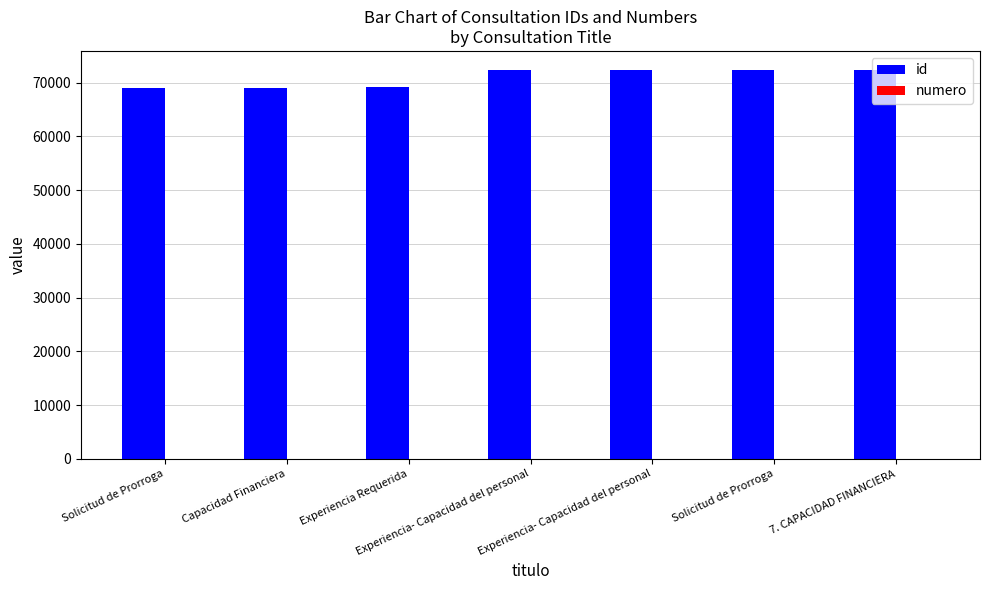

True or false: numero has a value of 7 at 7. CAPACIDAD FINANCIERA.

True